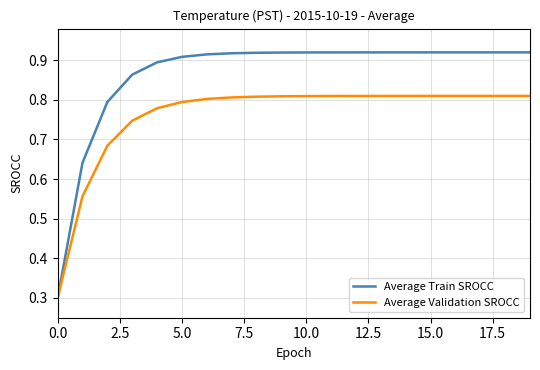

What are all the series names shown in the legend?

Average Train SROCC, Average Validation SROCC